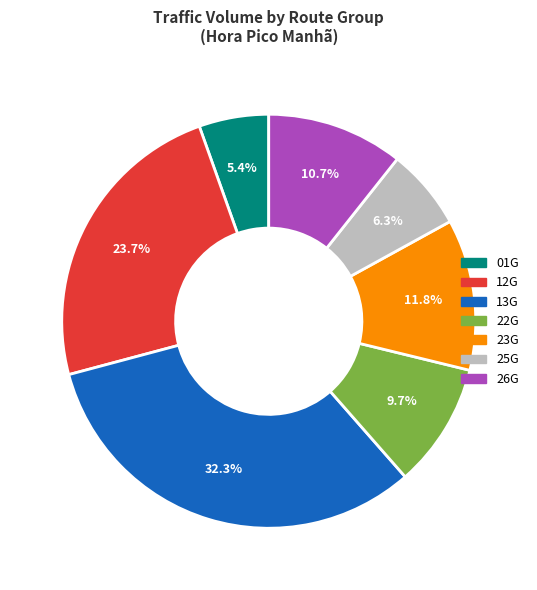

Is there any slice that represents more than half of the pie?

No